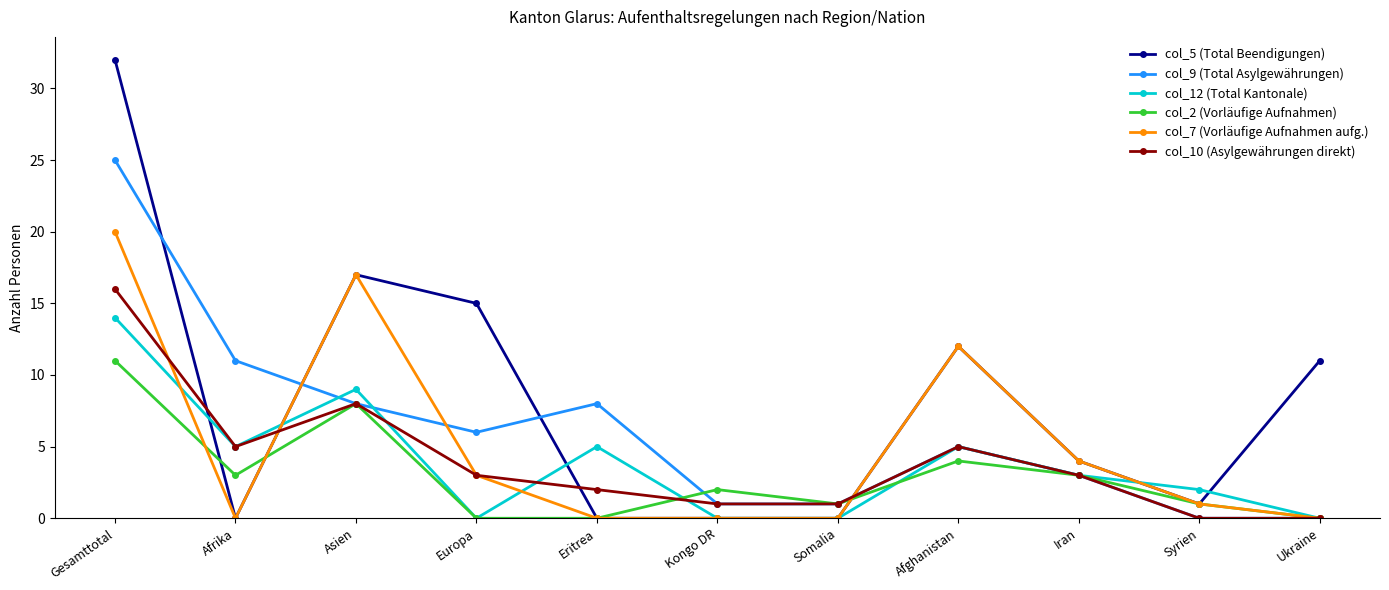

What is the value of the col_10 (Asylgewährungen direkt) point at the 6th from the left?

1